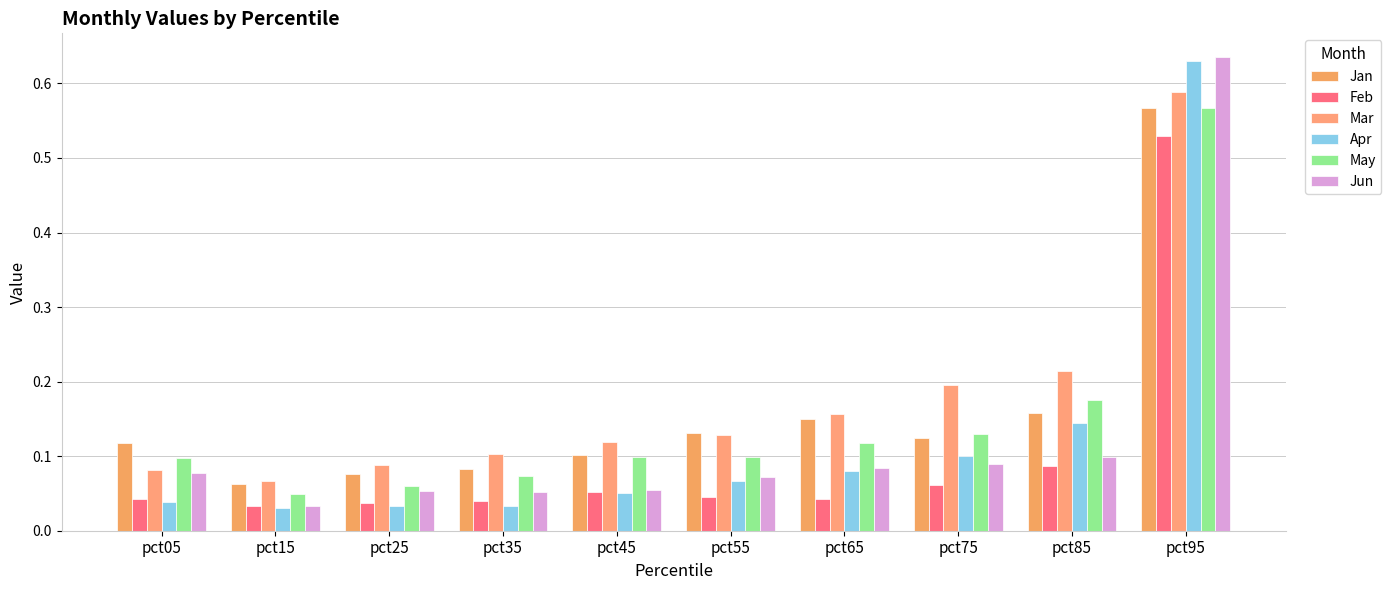

How many bars are there in total?

60